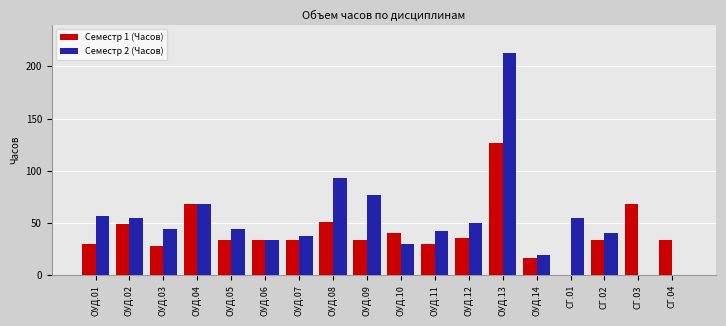

How many groups of bars are there?

18